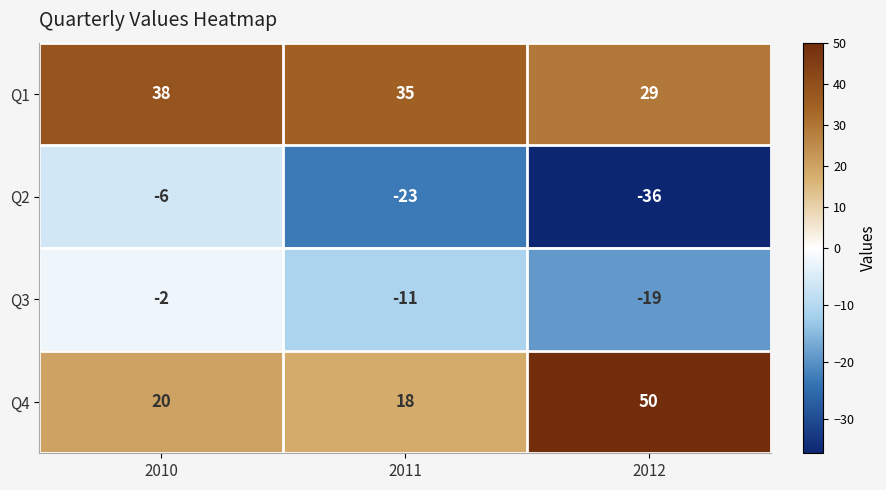

Which series has the widest spread of values?

Q4